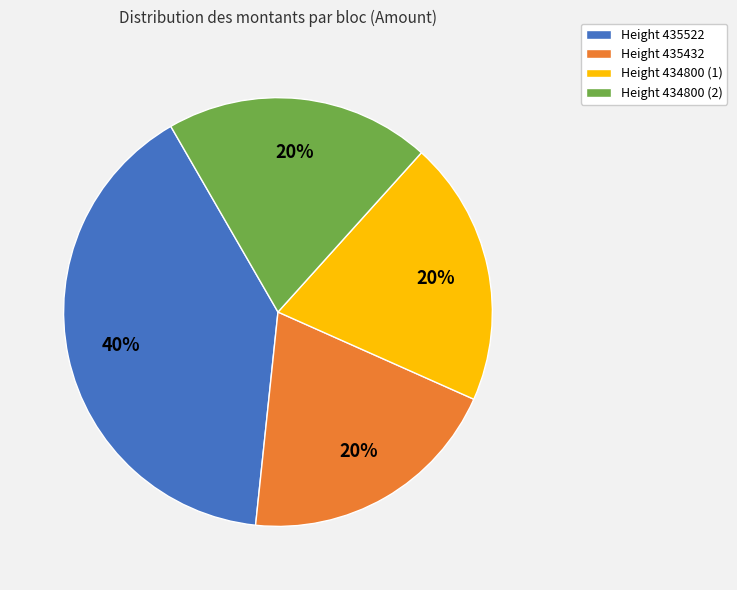

To the nearest percent, what portion does Height 434800 (2) represent?

20%